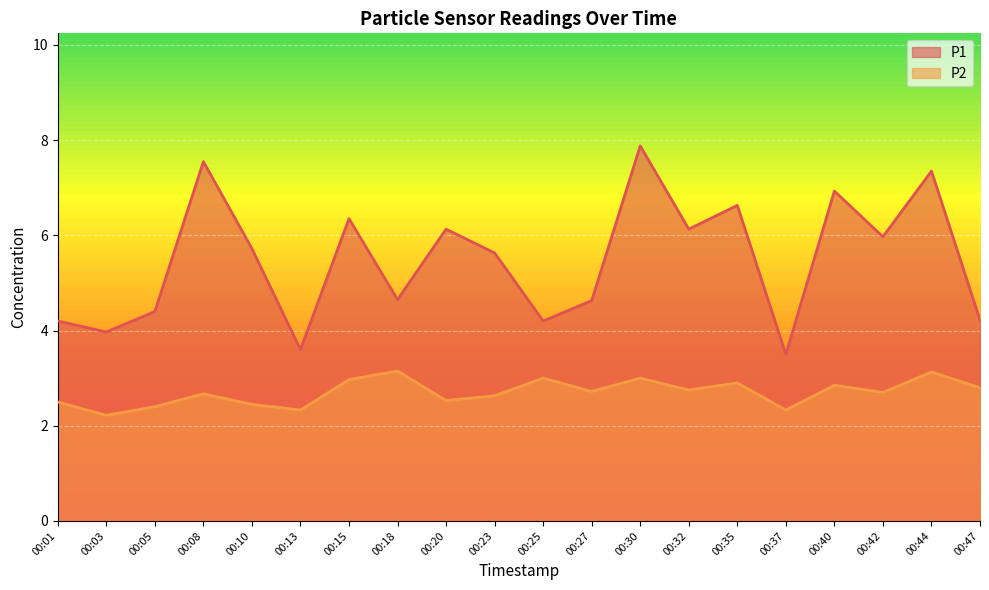

Reading left to right, what are all the values shown in this chart?

P1: 00:01=4.2	00:03=4.0	00:05=4.4	00:08=7.5	00:10=5.7	00:13=3.6	00:15=6.3	00:18=4.7	00:20=6.1	00:23=5.6	00:25=4.2	00:27=4.6	00:30=7.9	00:32=6.1	00:35=6.6	00:37=3.5	00:40=6.9	00:42=6.0	00:44=7.3	00:47=4.2
P2: 00:01=2.5	00:03=2.2	00:05=2.4	00:08=2.7	00:10=2.5	00:13=2.3	00:15=3.0	00:18=3.1	00:20=2.5	00:23=2.6	00:25=3.0	00:27=2.7	00:30=3.0	00:32=2.8	00:35=2.9	00:37=2.3	00:40=2.9	00:42=2.7	00:44=3.1	00:47=2.8